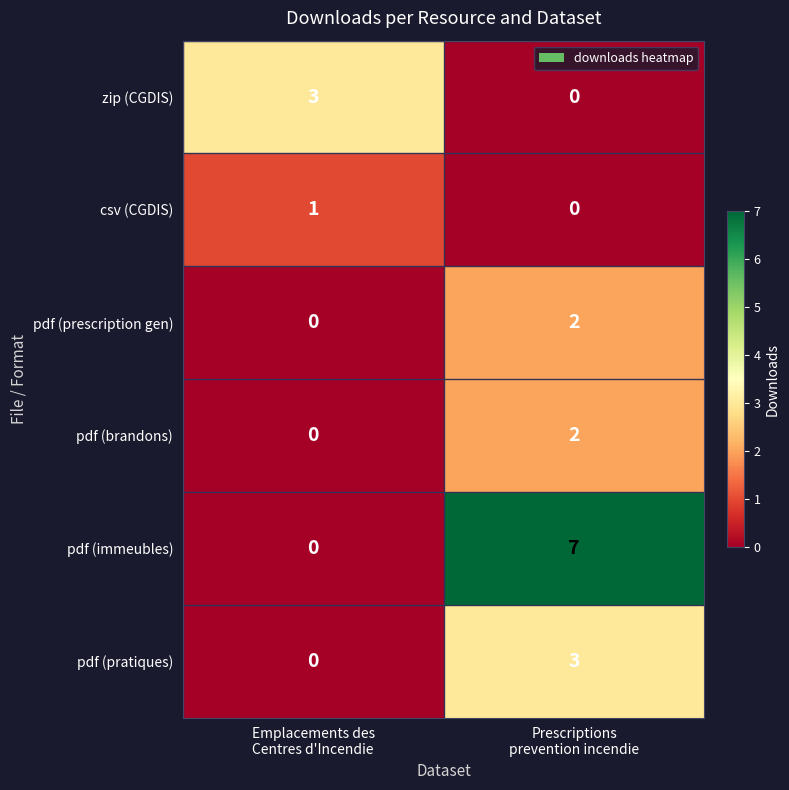

What is the difference between the maximum and minimum values in the pdf (immeubles) series?

7